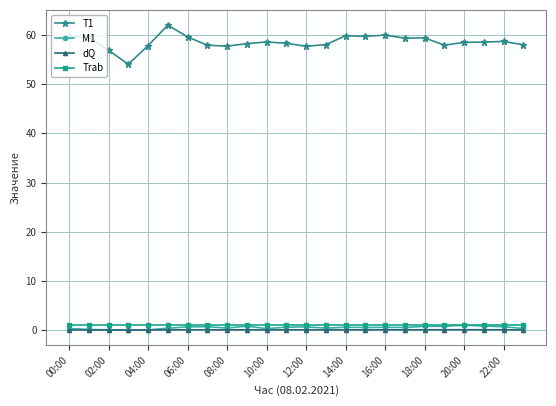

What is the greatest value displayed?

62.0